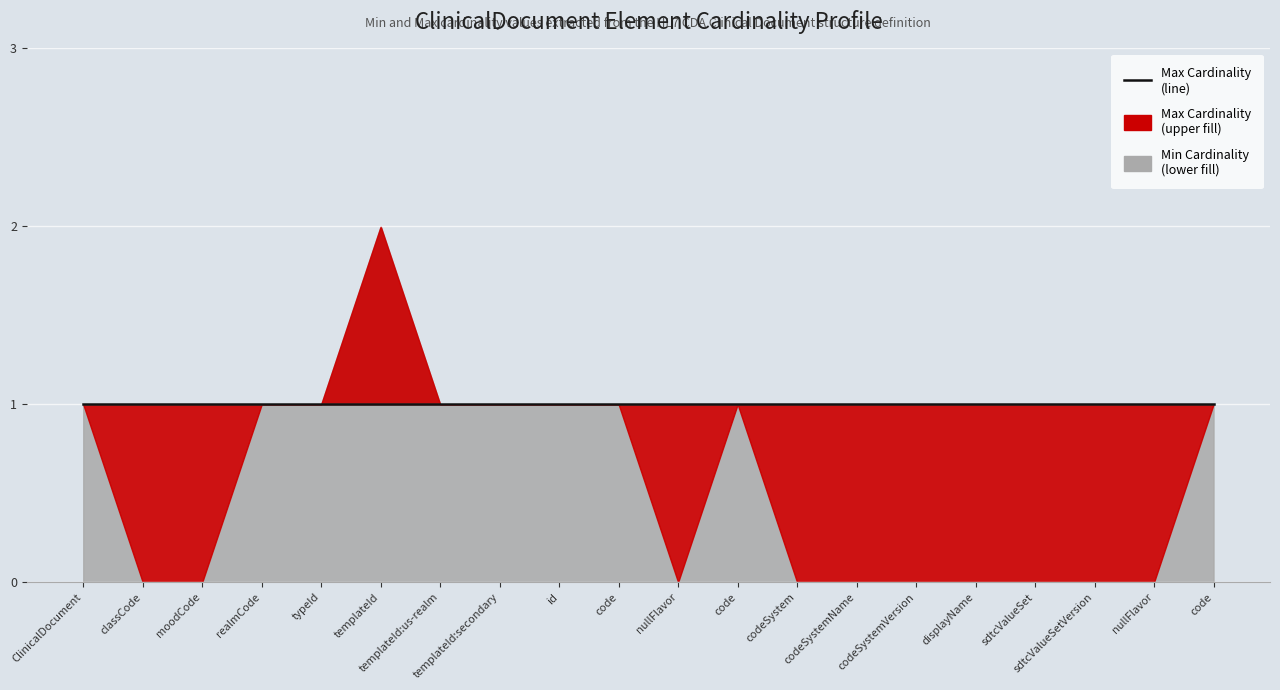

What position from the right is ClinicalDocument.code.codeSystem?

8